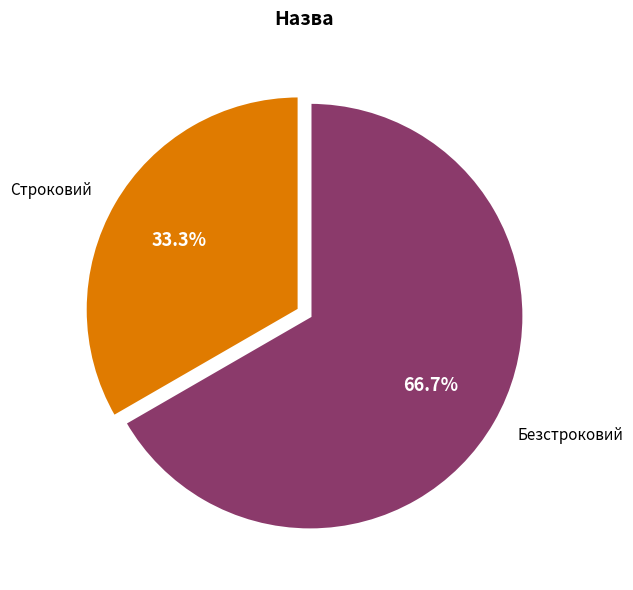

The Строковий slice represents 33% of the pie. True or false?

True